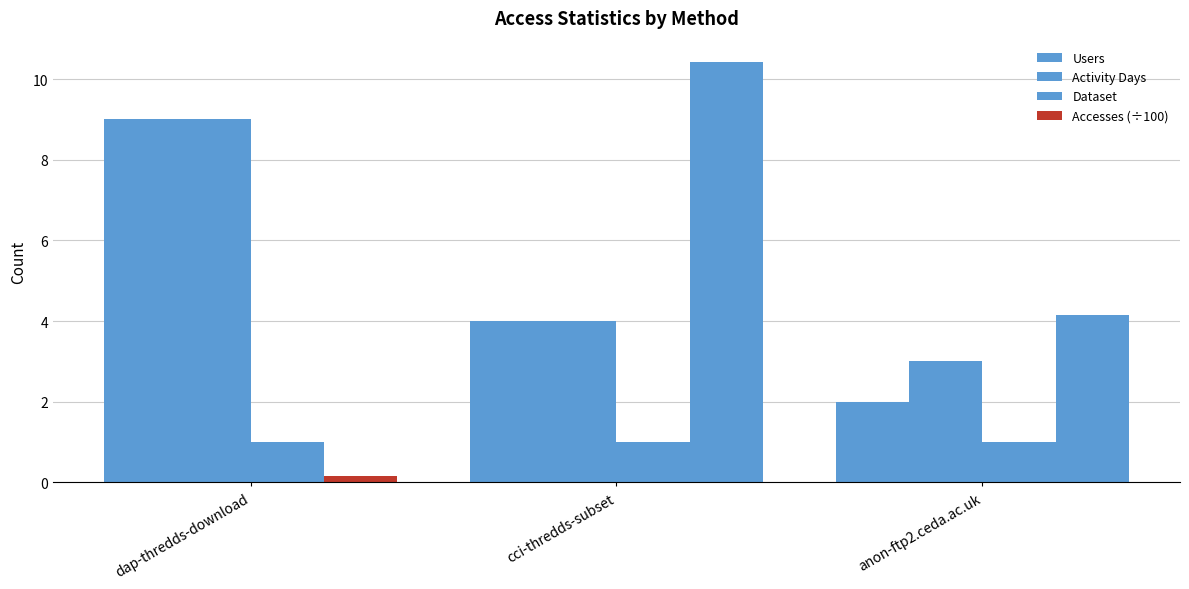

How many data points in Accesses (÷100) are above 4?

2